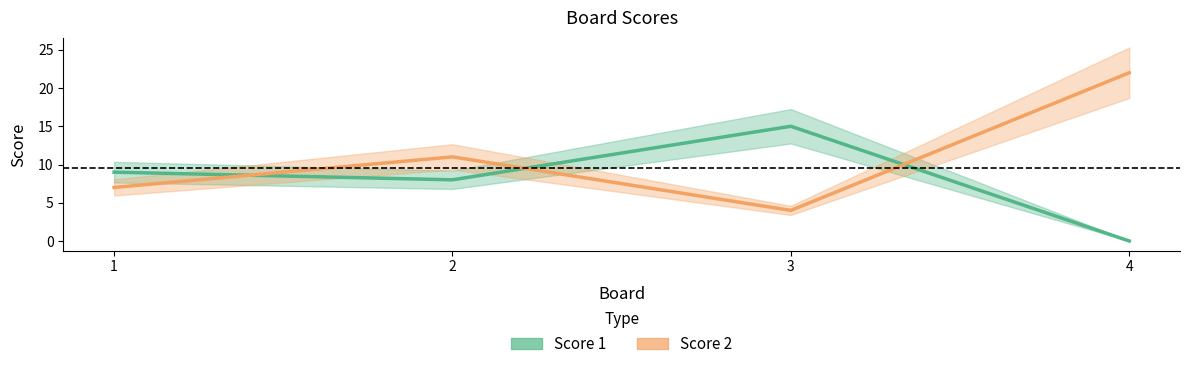

Is the value of Score 1 at 1 greater than the value of Score 2 at 3?

Yes